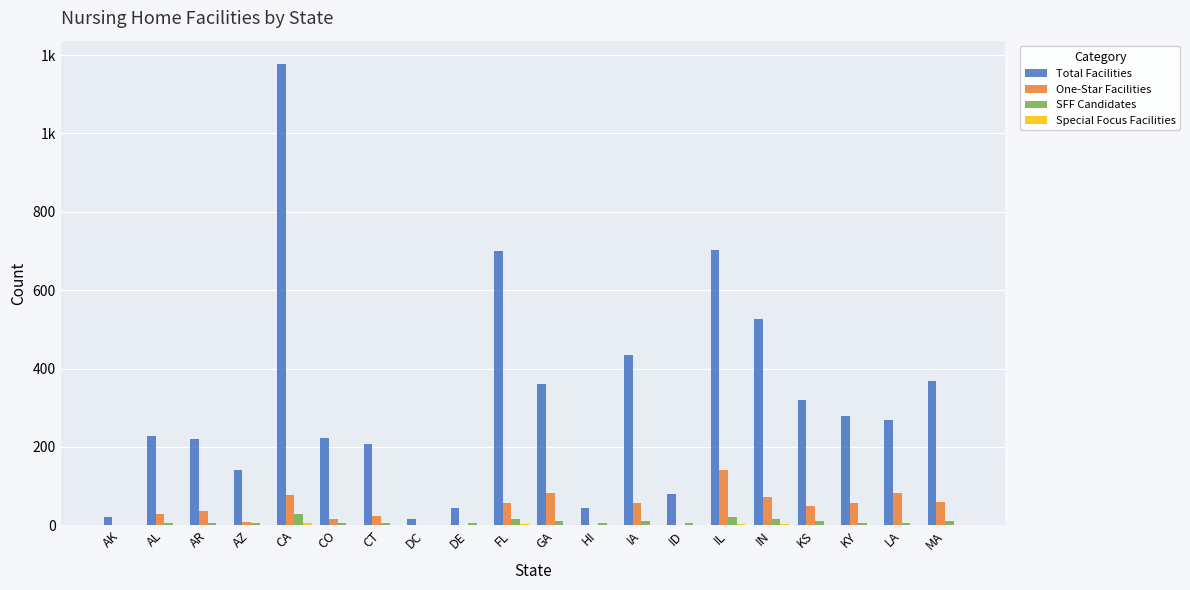

What is the spread (max minus min) of values at DE?

45